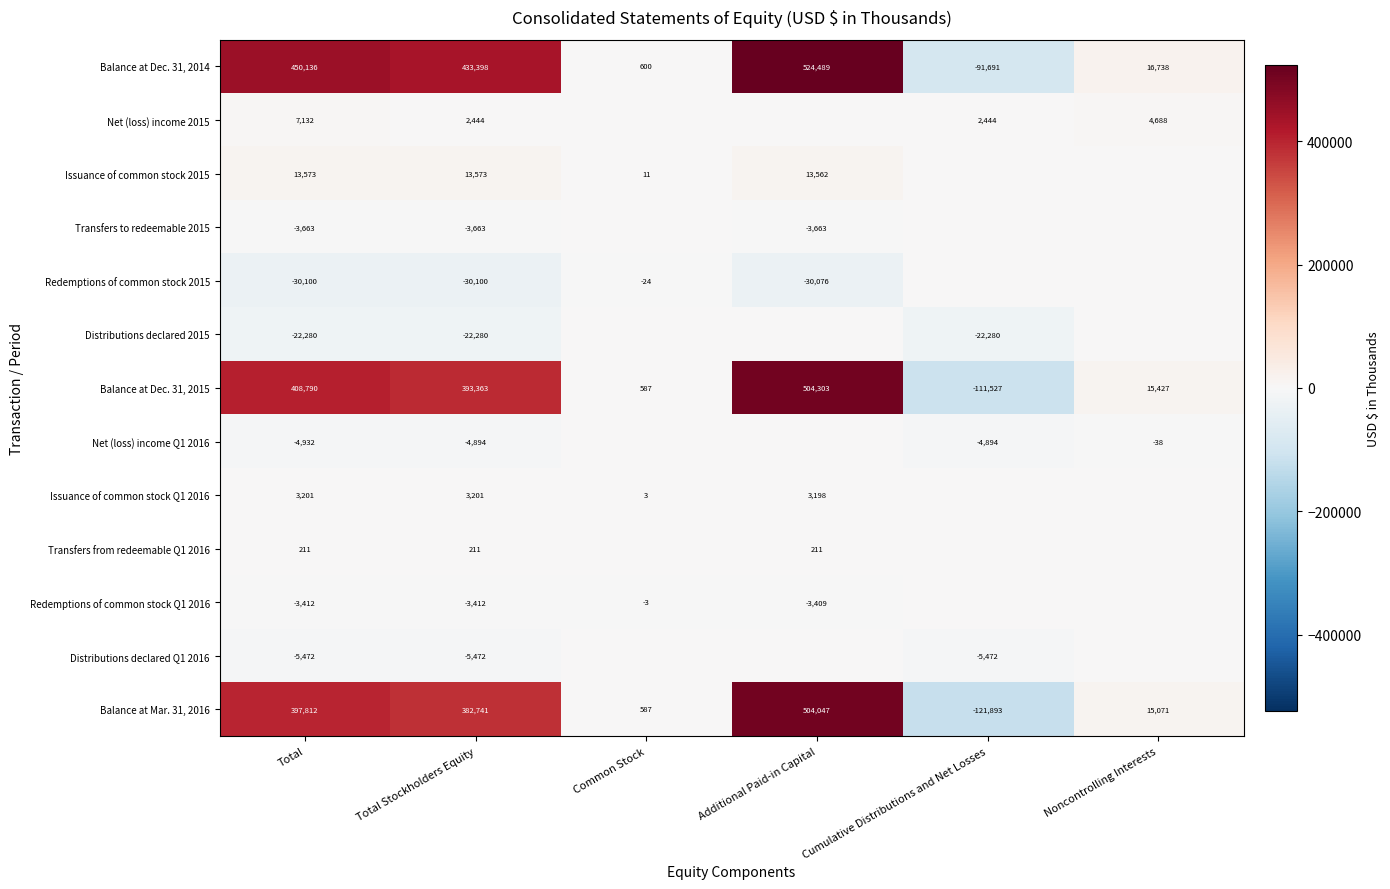

True or false: Balance at Mar. 31, 2016 has a value of 382741 at Total Stockholders Equity.

True